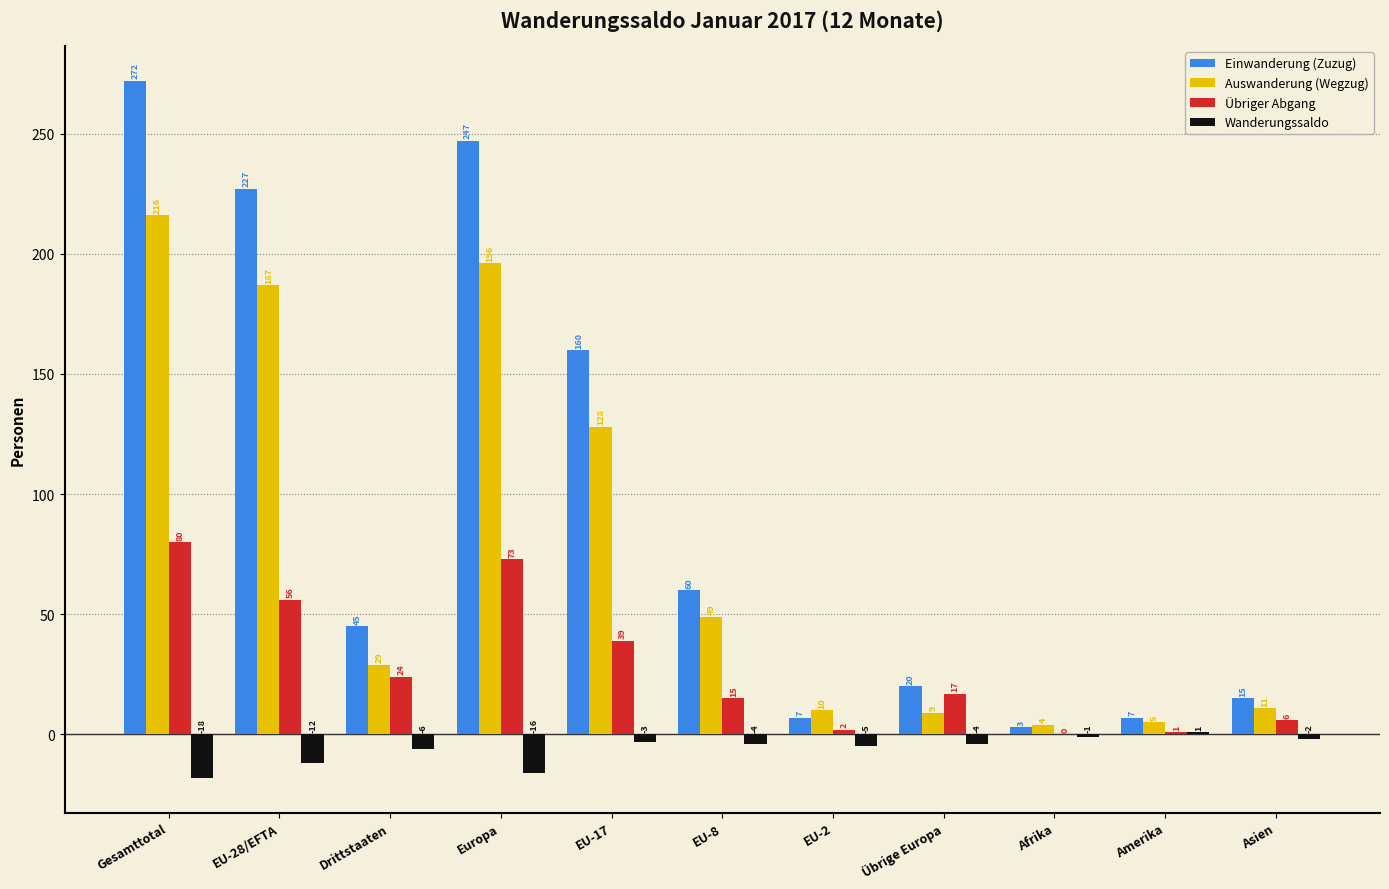

True or false: Übriger Abgang has a value of 2 at EU-2.

True